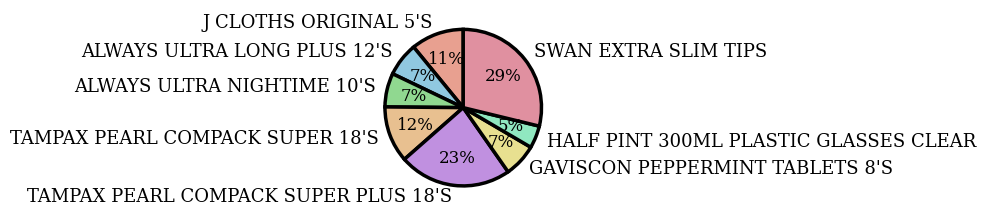

What is the smallest slice in the pie chart?

HALF PINT 300ML PLASTIC GLASSES CLEAR